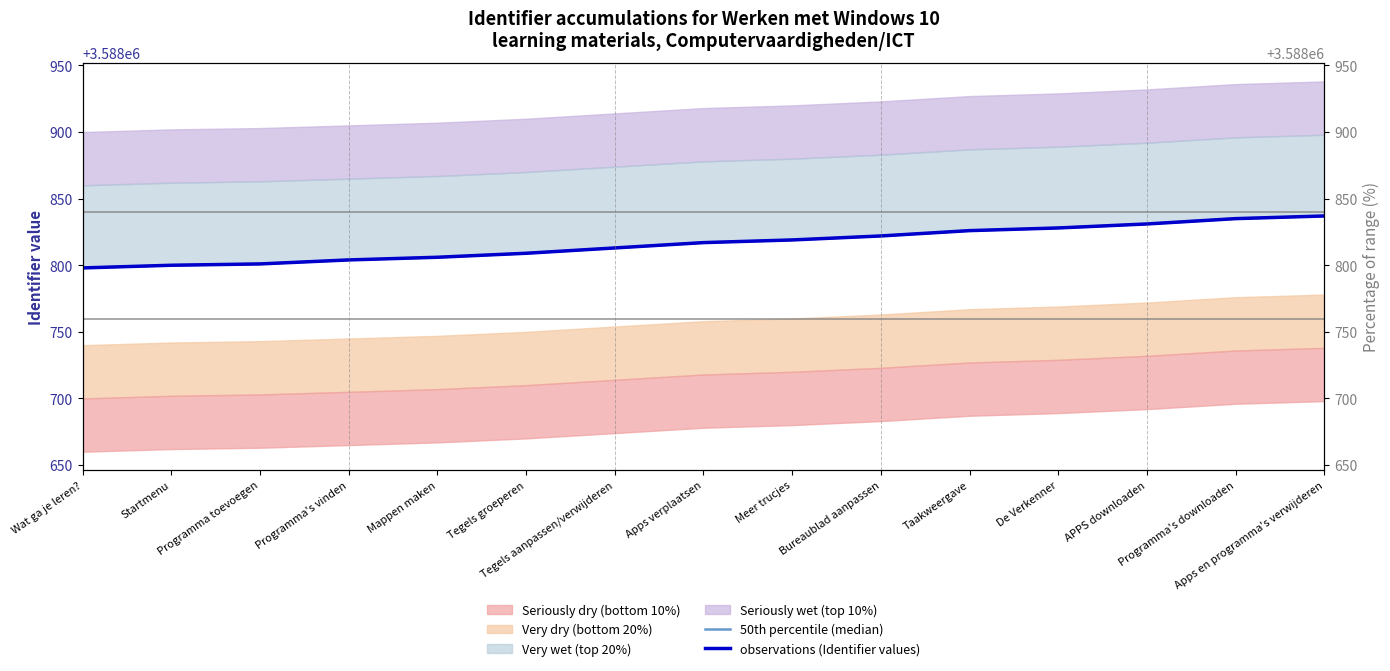

What is the greatest value displayed?

3588837